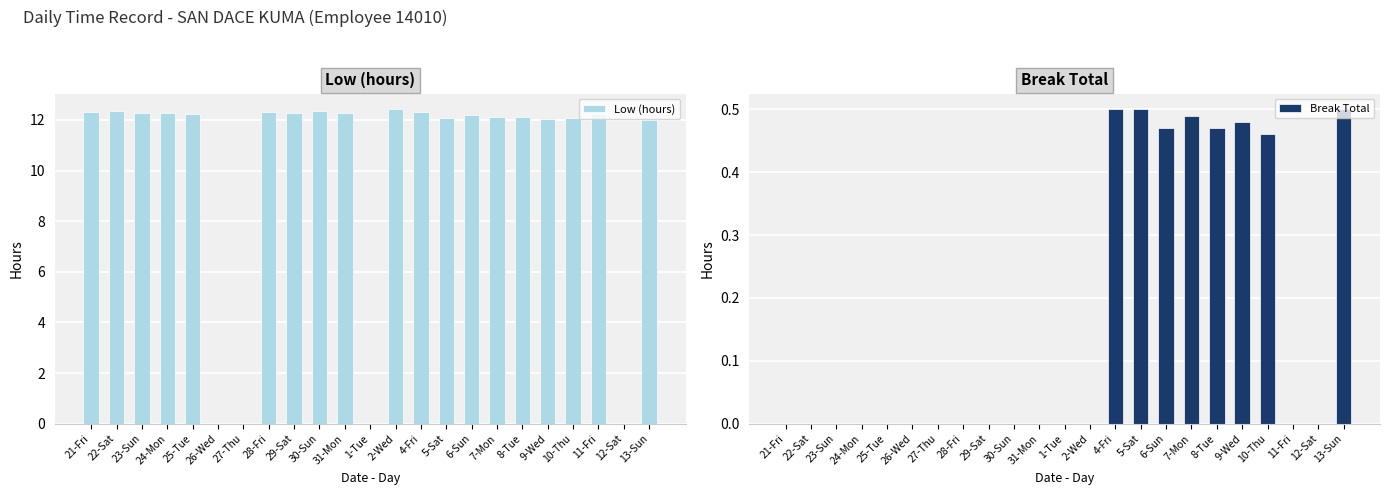

Which series has the widest spread of values?

Low (hours)